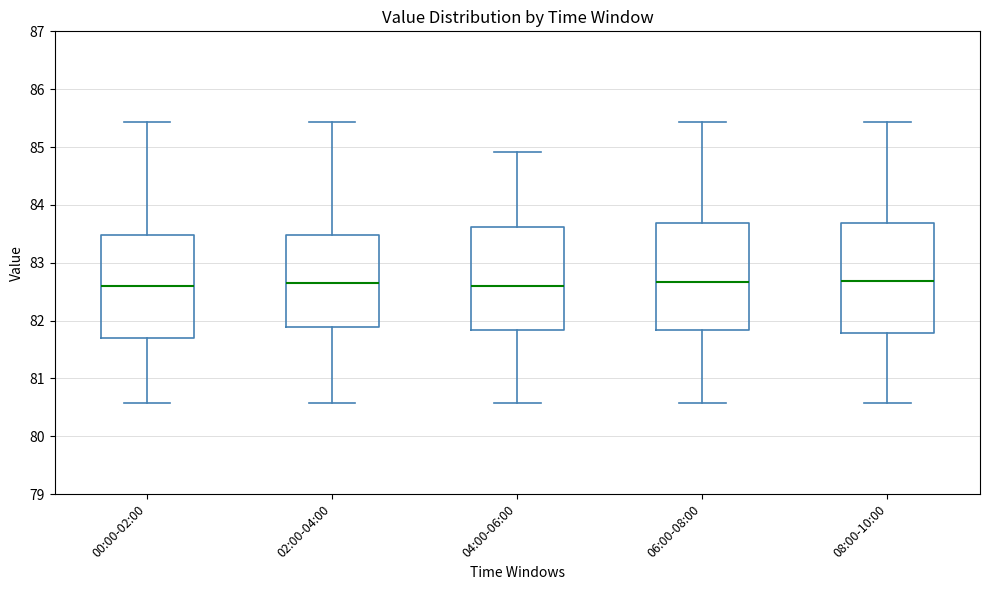

Reading left to right, transcribe this box plot: for each box, give where its median line is, the range the box spans, and where its two whiskers end, as read against the y-axis. The values are not printed on the chart, so give them approximately, as read against the axis.

00:00-02:00: median 82.6, box 81.7 to 83.5, whiskers 80.6 to 85.4
02:00-04:00: median 82.7, box 81.9 to 83.5, whiskers 80.6 to 85.4
04:00-06:00: median 82.6, box 81.8 to 83.6, whiskers 80.6 to 84.9
06:00-08:00: median 82.7, box 81.8 to 83.7, whiskers 80.6 to 85.4
08:00-10:00: median 82.7, box 81.8 to 83.7, whiskers 80.6 to 85.4